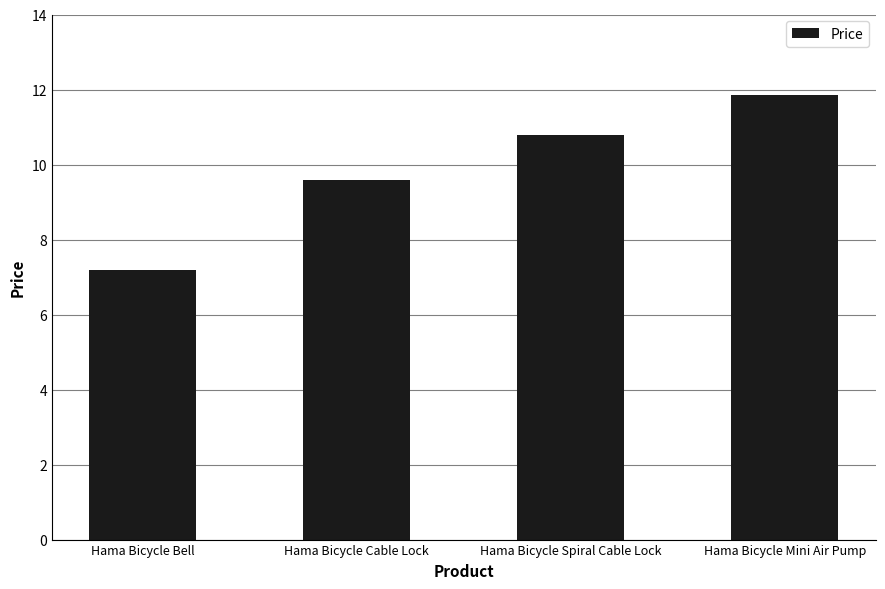

Reading left to right, what are all the values shown in this chart?

7.2	9.6	10.8	11.9